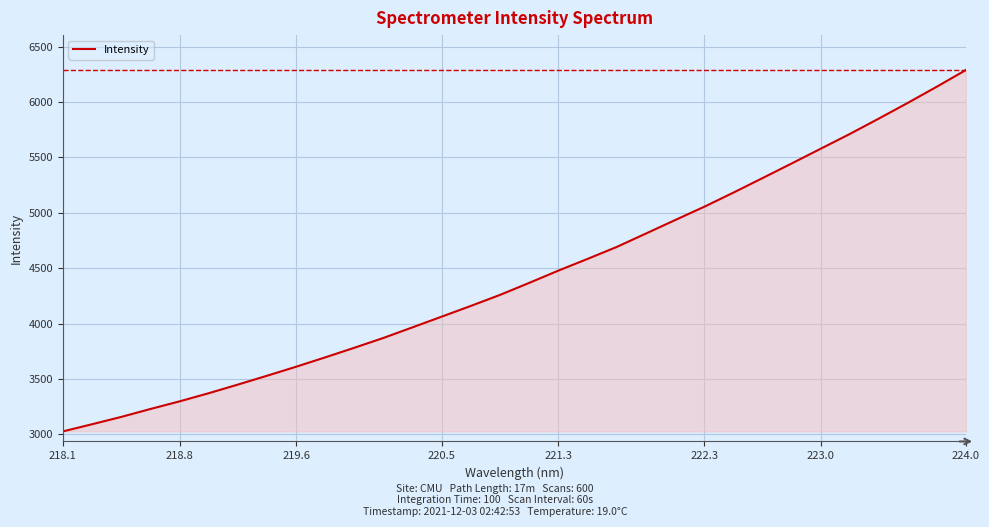

What is the difference between the maximum and minimum values?

3263.1